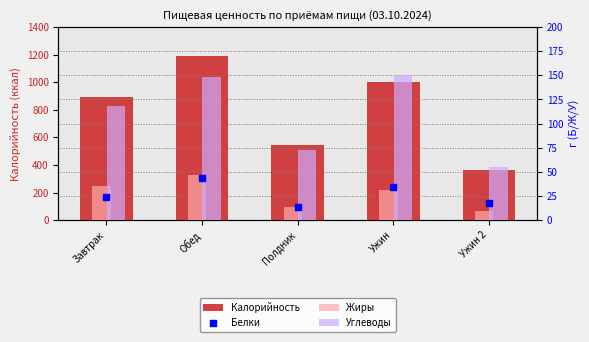

Which series contains the highest Y value?

Калорийность